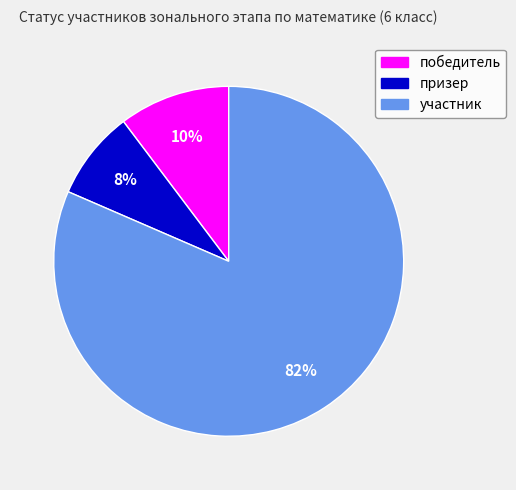

To the nearest percent, what is the combined percentage of призер and победитель?

18%